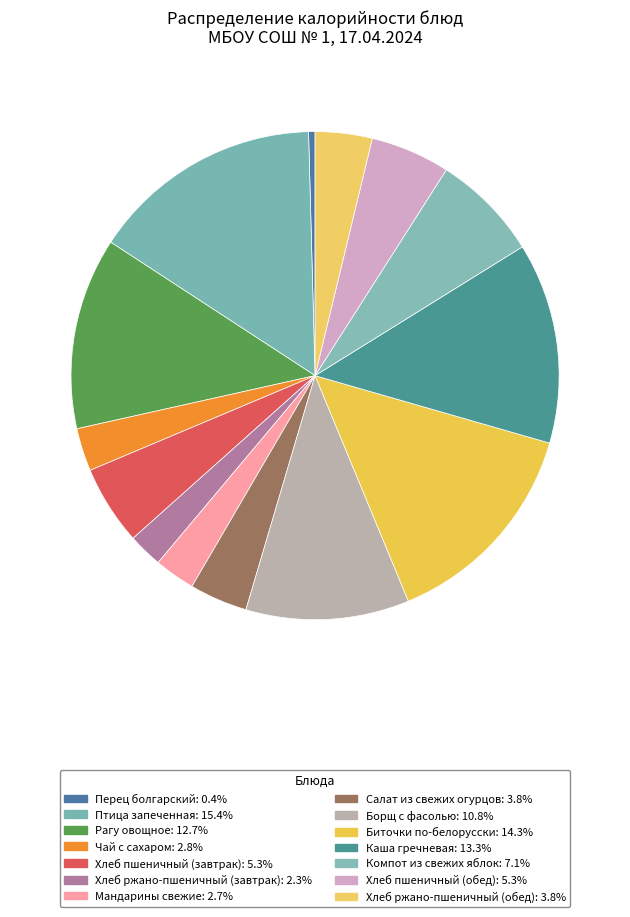

Does any single category account for the majority?

No